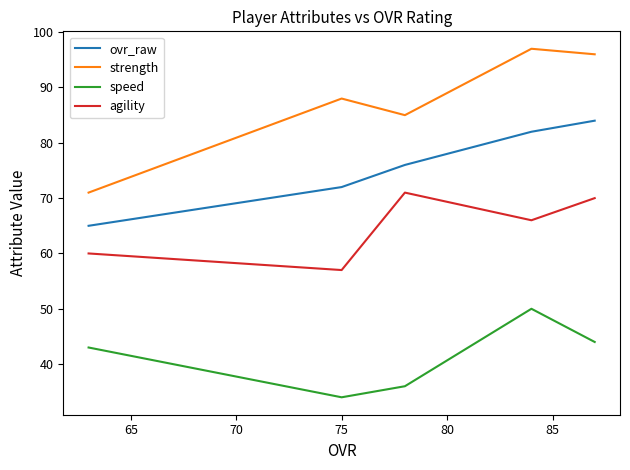

What is the maximum value shown in the chart?

97